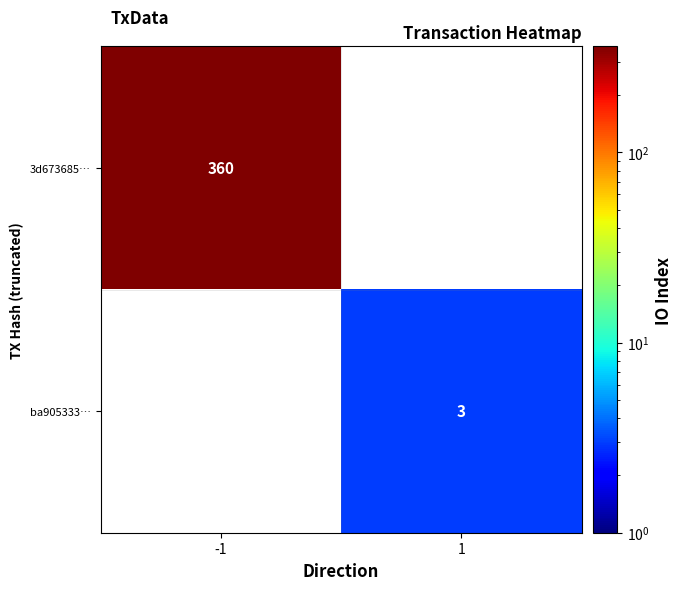

How many data points does each series have?

2